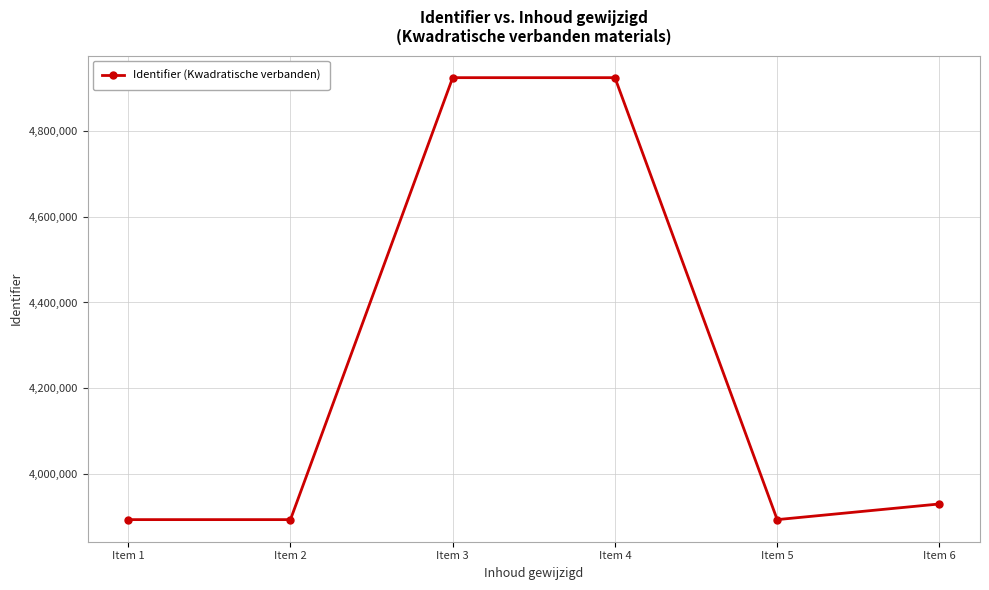

True or false: the data shows 1010265 at Item 5.

False